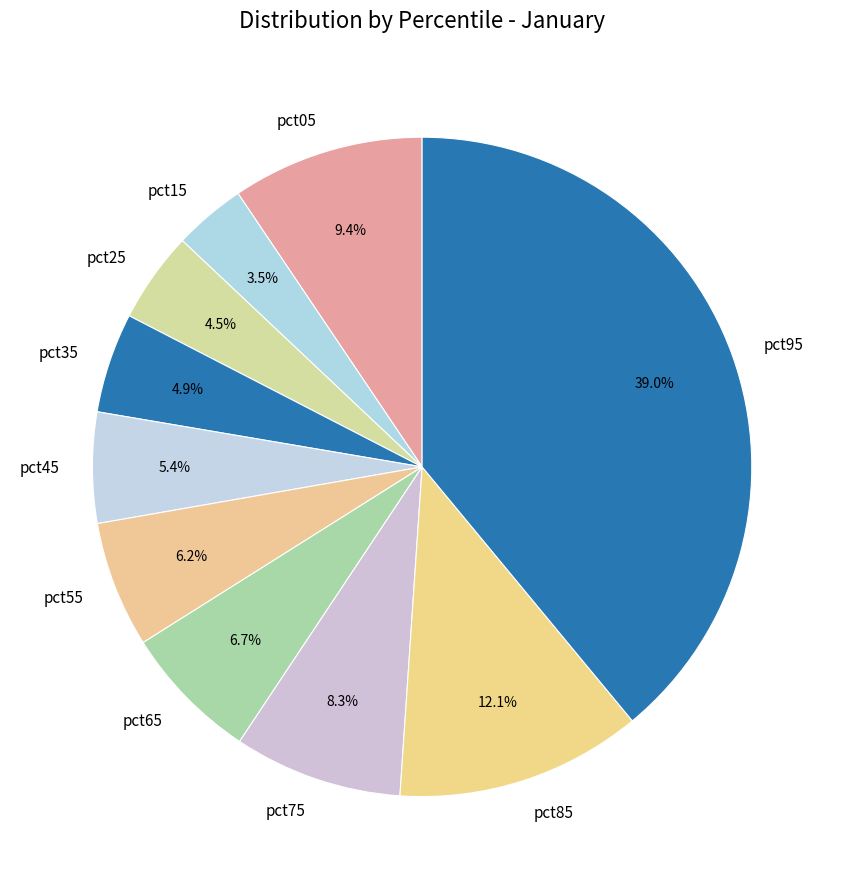

Between pct25 and pct75, which is larger?

pct75